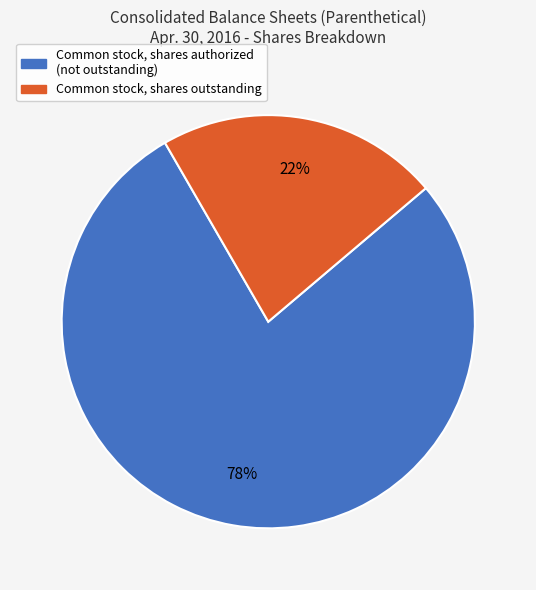

How many slices are in this pie chart?

2